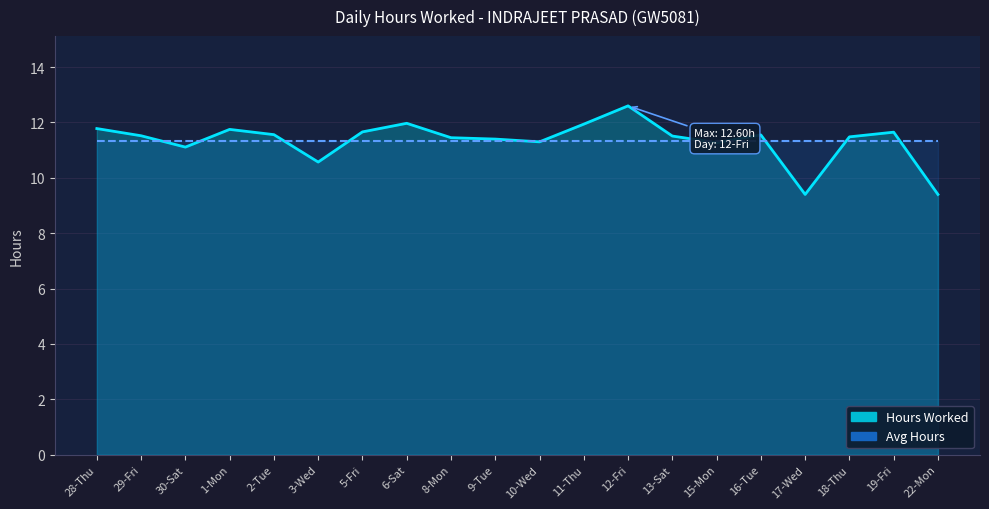

Is it true that the value at 28-Thu is 11.8?

True